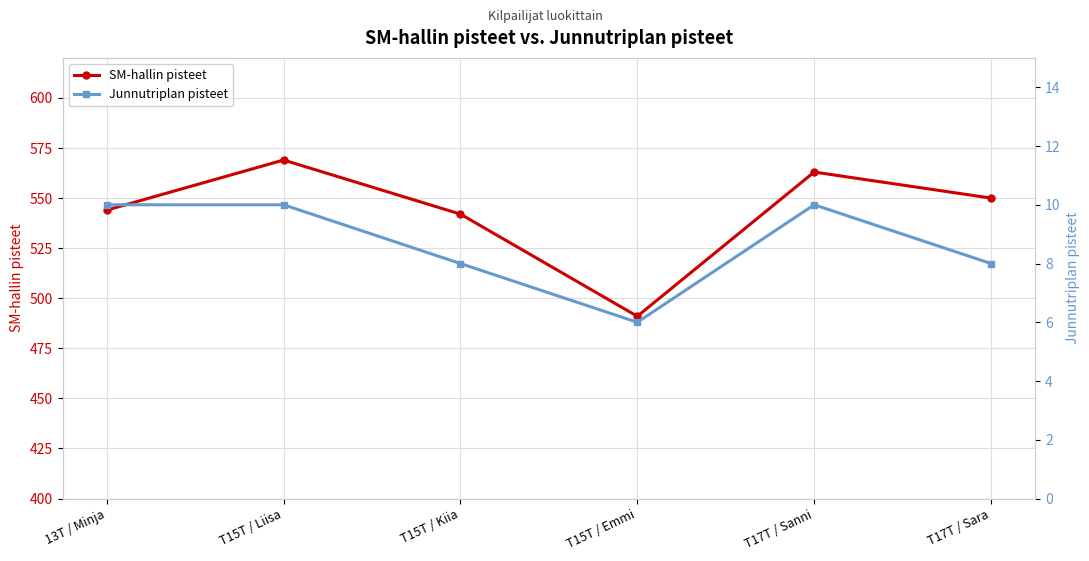

What is the value of the SM-hallin pisteet point at the 4th from the left?

491